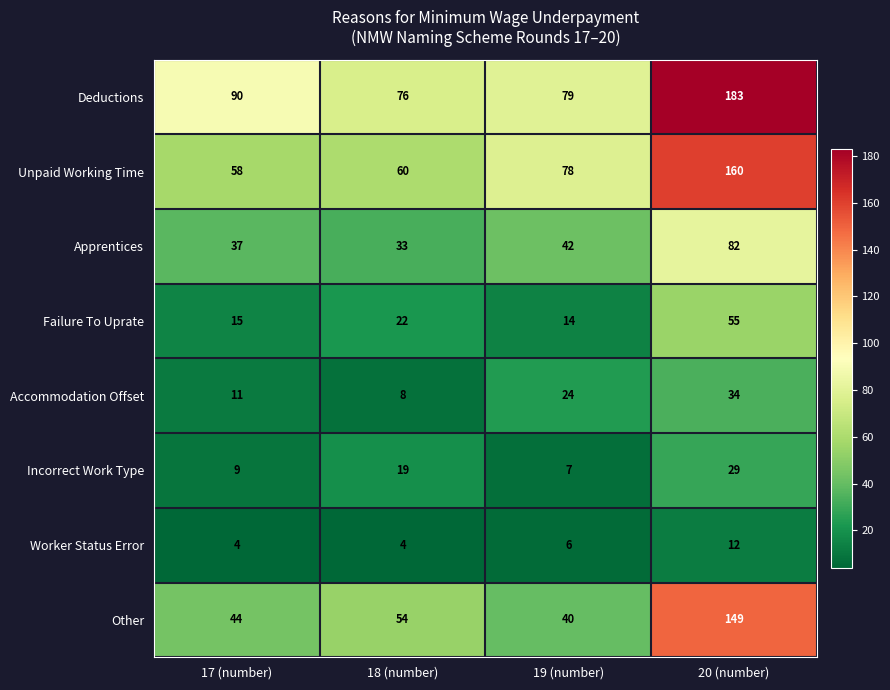

What is the maximum value for Worker Status Error?

12